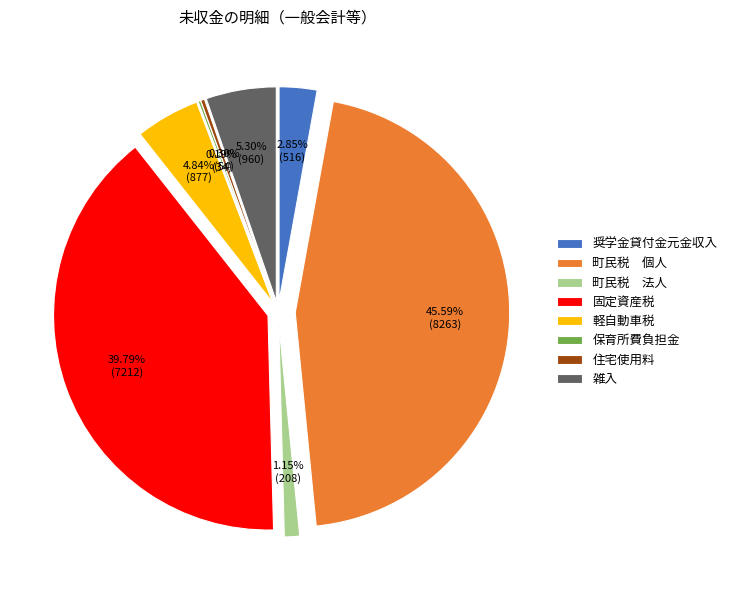

To the nearest percent, what is the average slice percentage?

12%